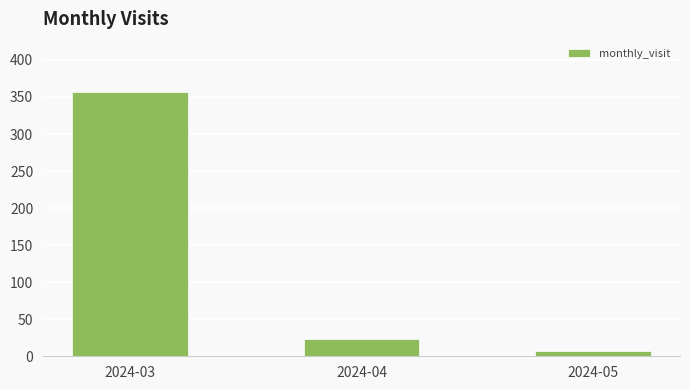

The value at 2024-04 is 23. True or false?

True